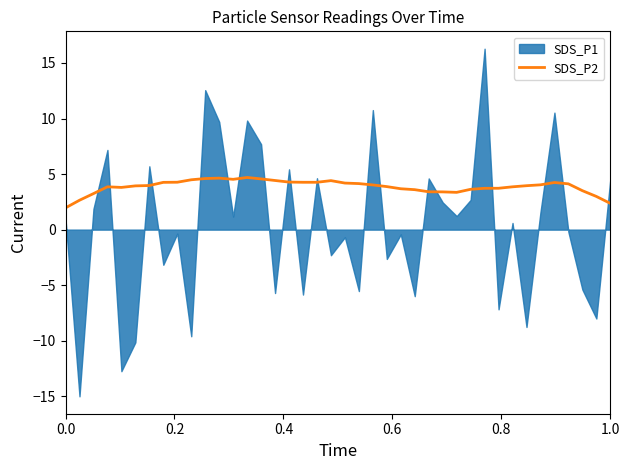

What is the lowest value of the SDS_P2 series?

2.0